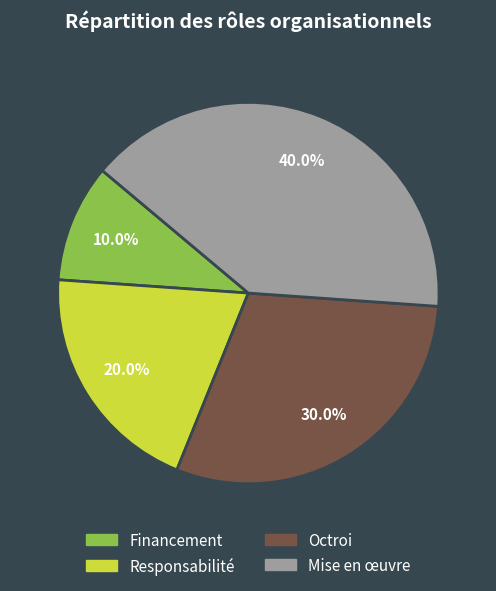

Which slice is the smallest?

Financement